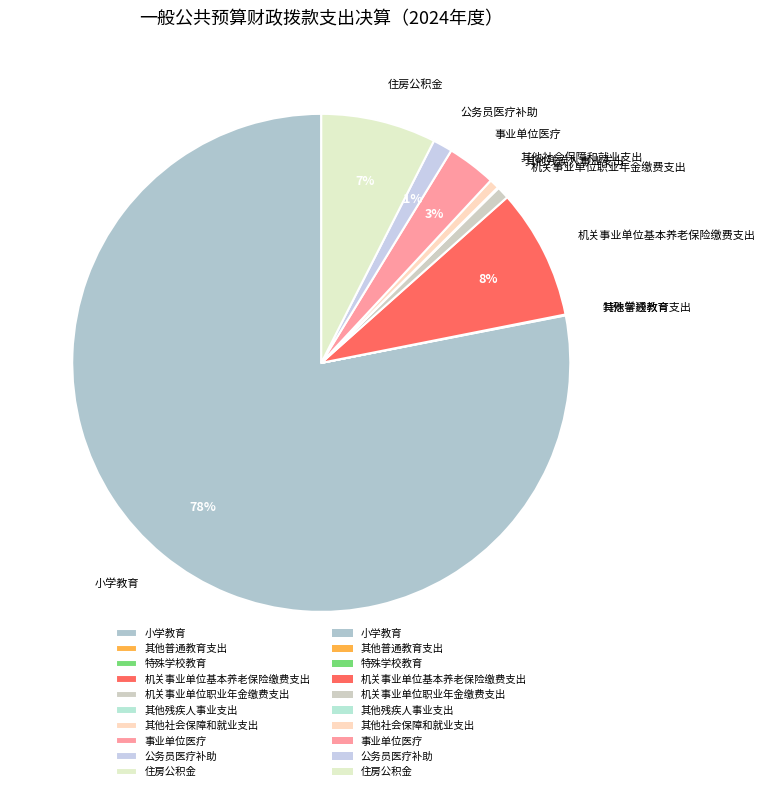

Does any single category account for the majority?

Yes